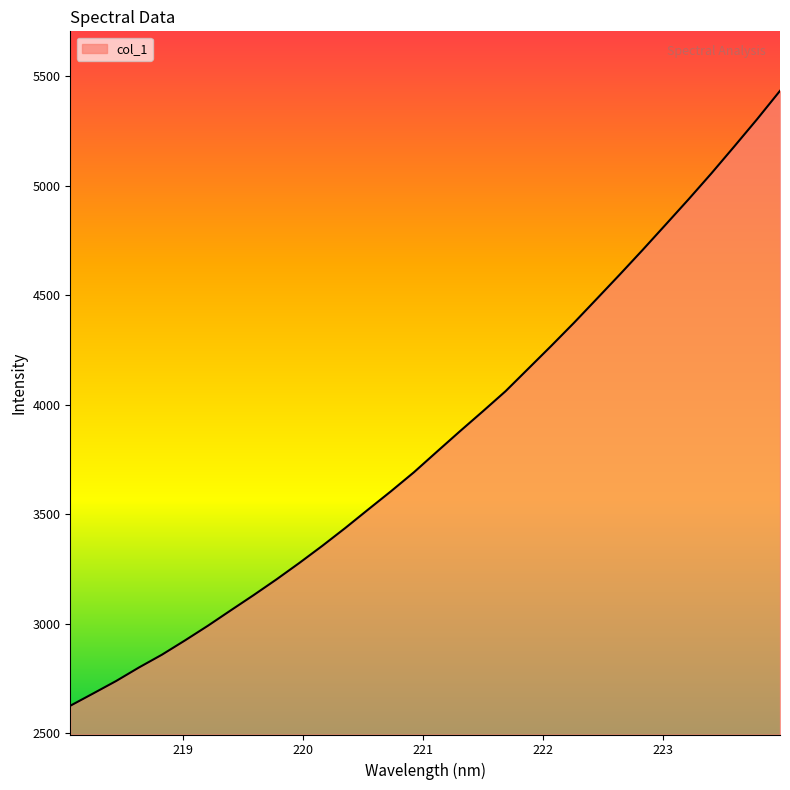

What is the minimum value shown in the chart?

2626.1